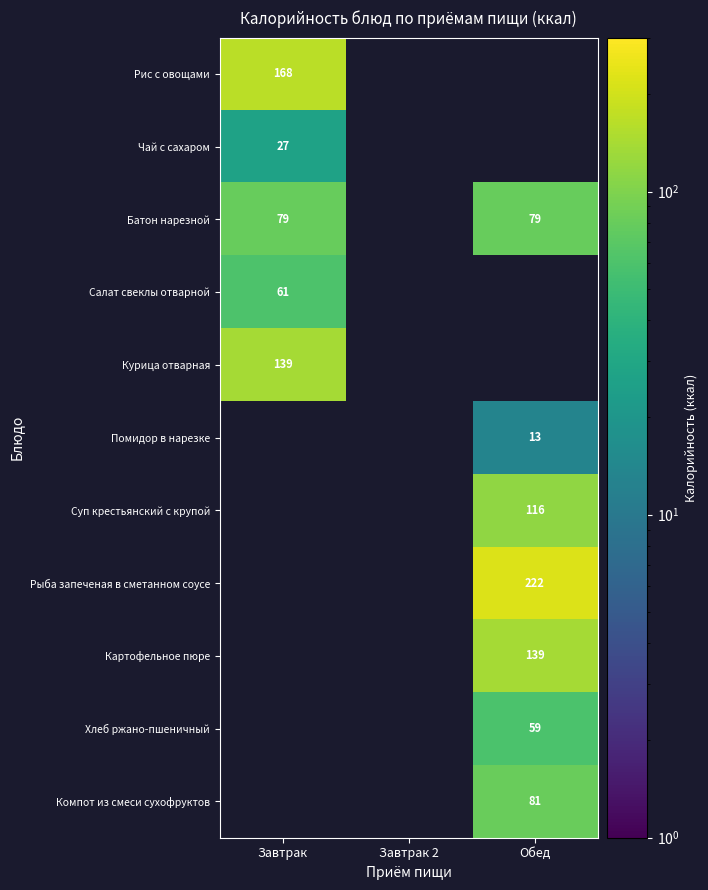

Is it true that Хлеб ржано-пшеничный equals 12 at Обед?

False